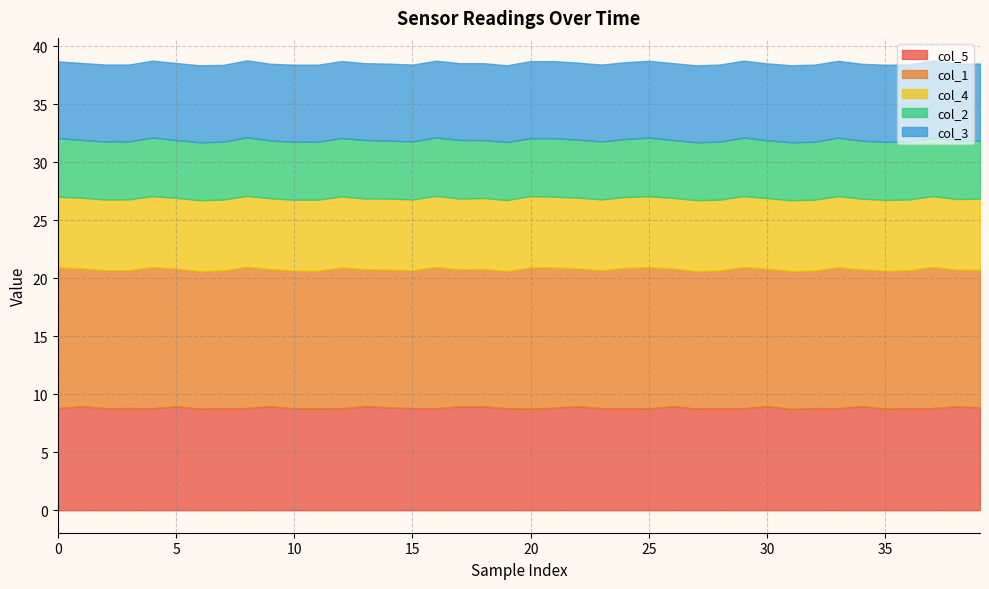

What is the value of the col_1 point at the 28th from the left?

11.8